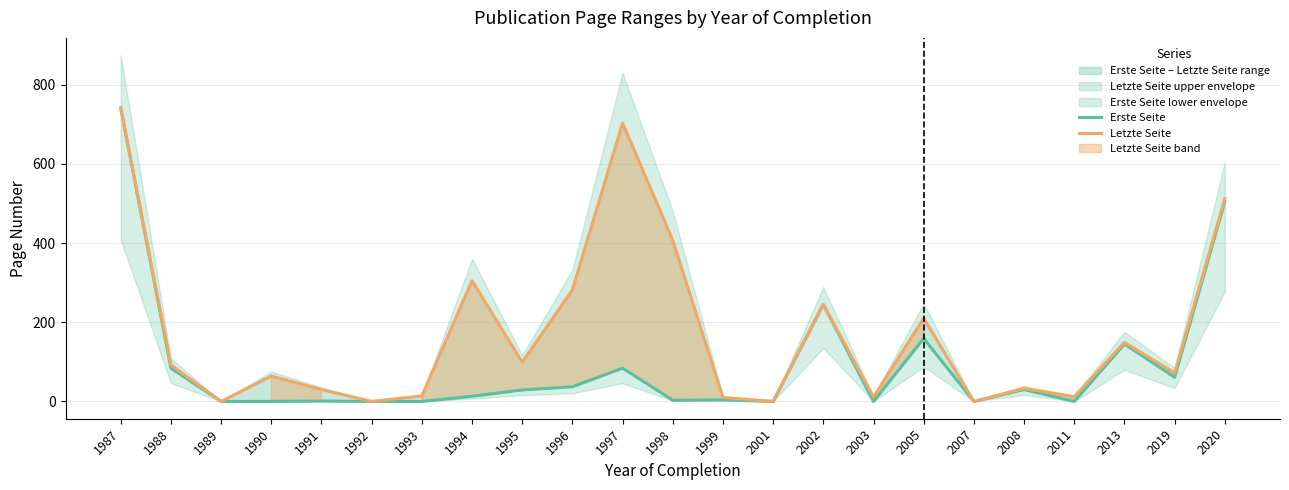

What is the sum of the Letzte Seite values at 2005 and 1997?

913